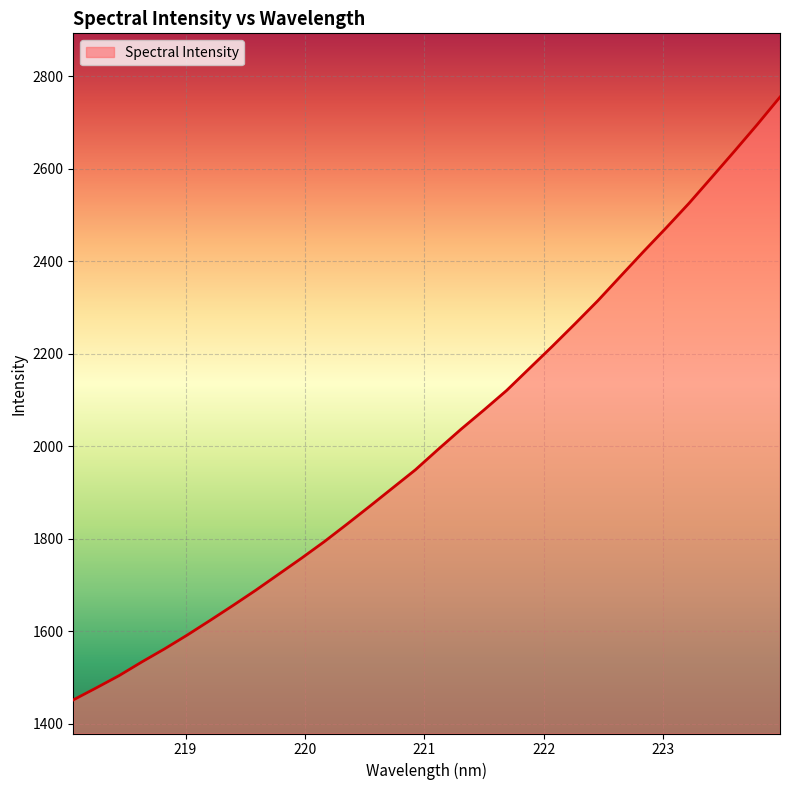

What is the minimum value shown in the chart?

1451.6